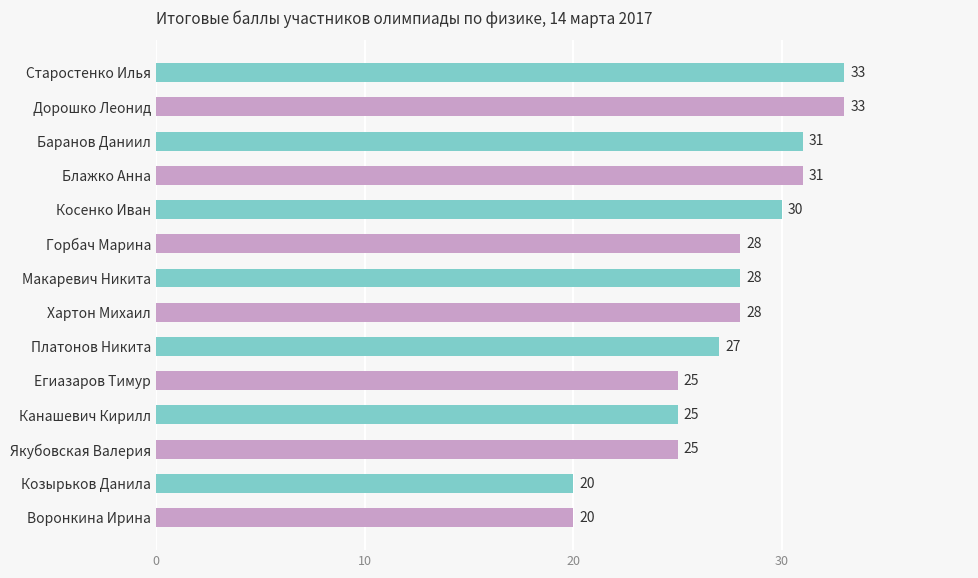

What is the greatest value displayed?

33